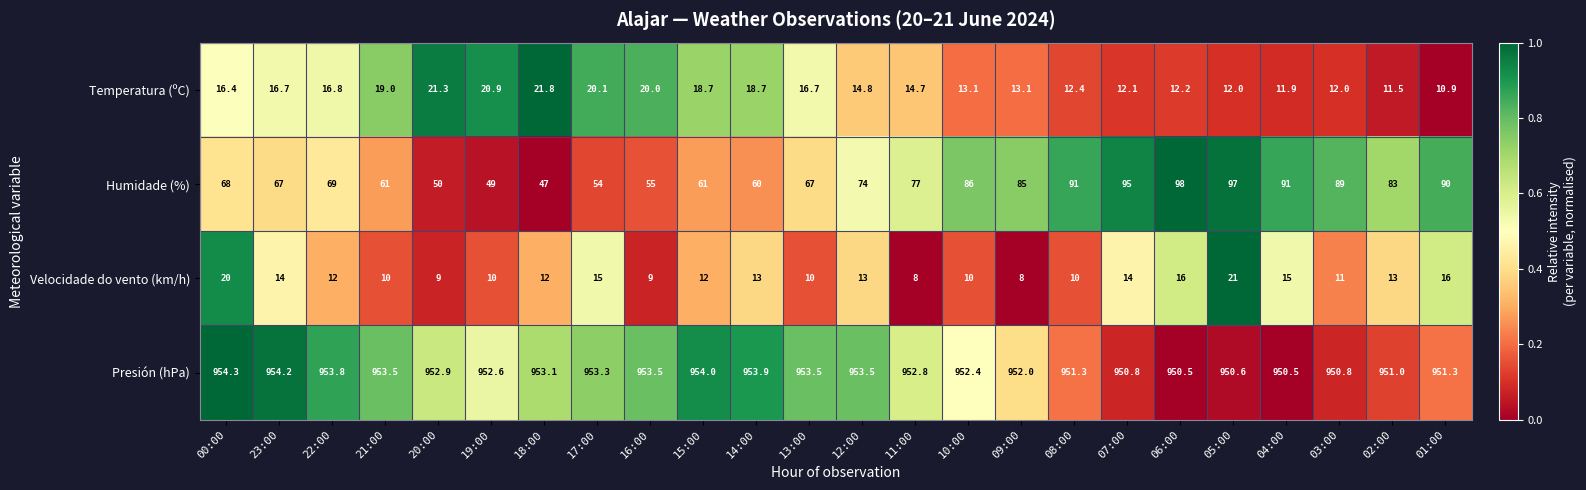

True or false: Temperatura (ºC) has a value of 16.6 at 01:00.

False